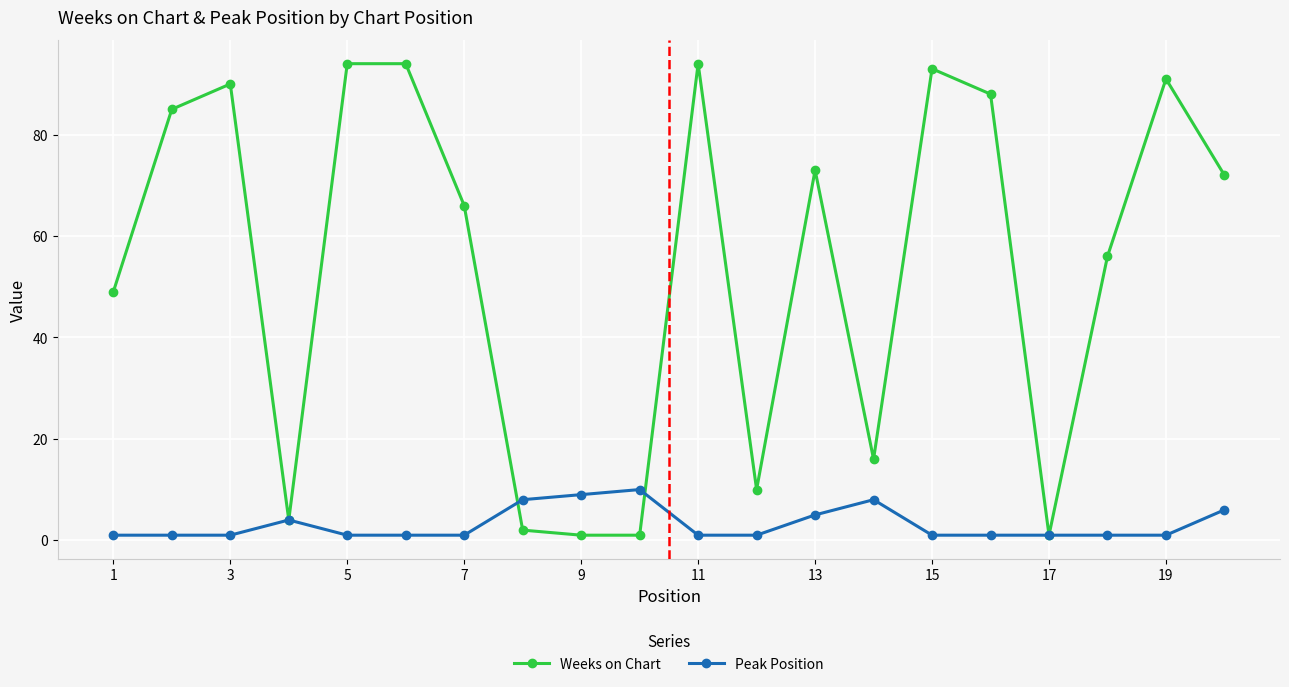

Is this an area chart (filled region under the line)?

No